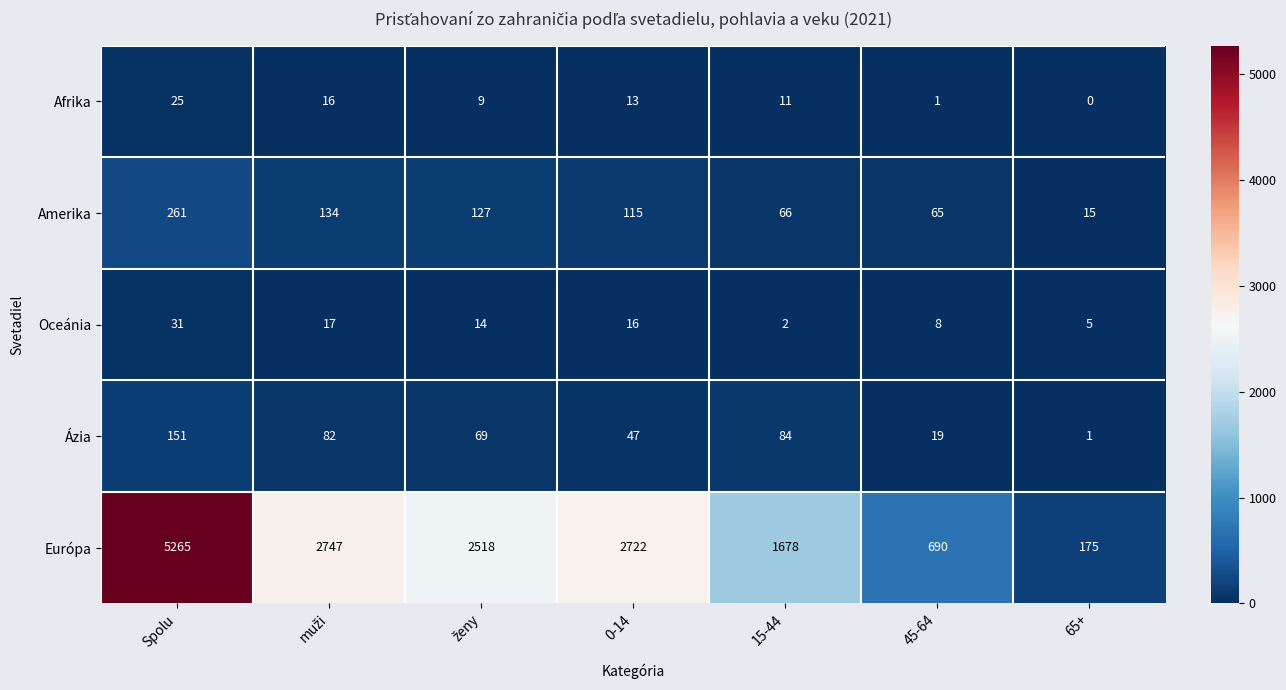

What is the difference between the highest and lowest values at 45-64?

689